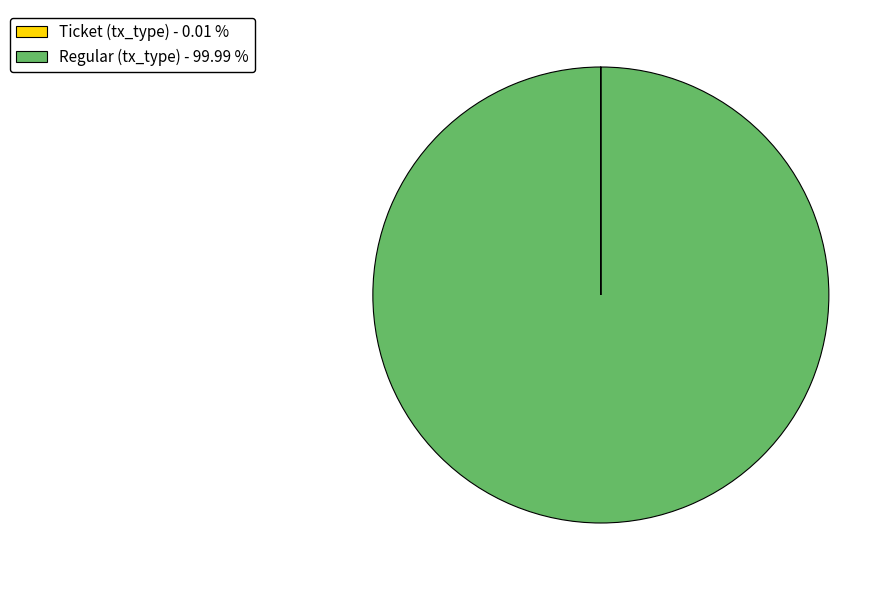

Does Regular (tx_type) - 99.99 % represent more than half of the total?

Yes